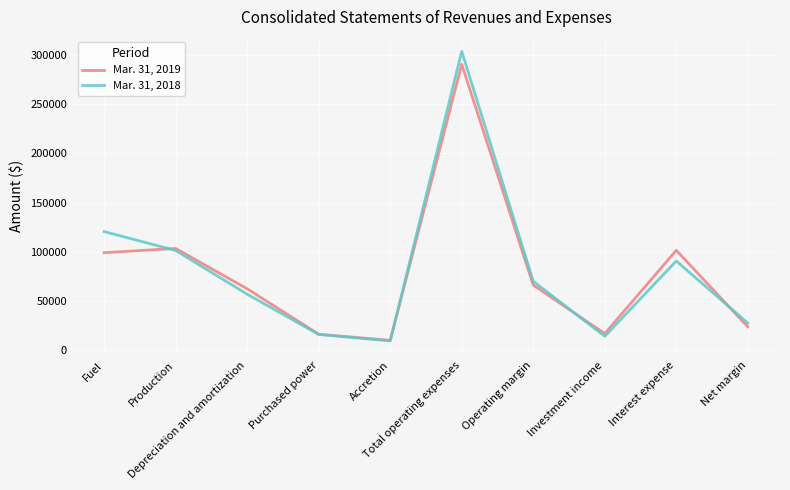

At which label does Mar. 31, 2018 first exceed 69931?

Fuel